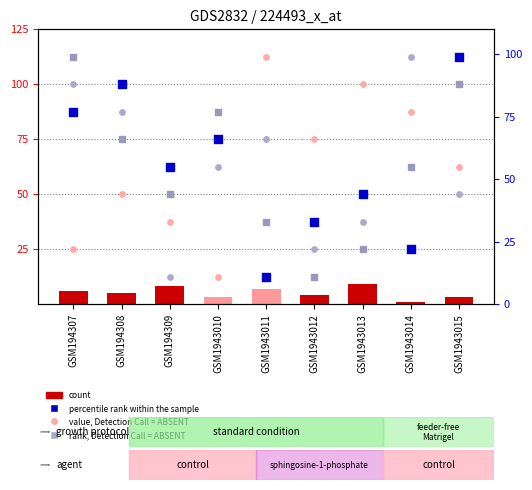

Which series contains the highest Y value?

col_2 (percentile rank)